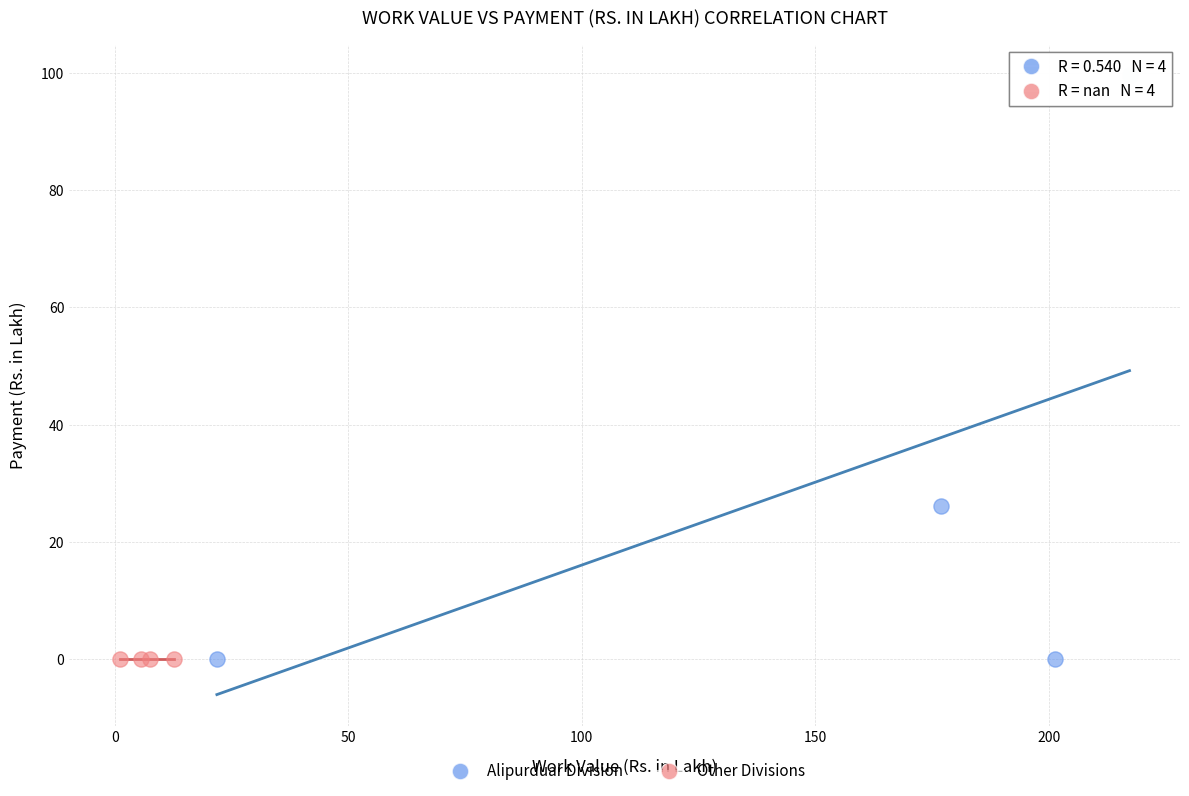

What are all the series names shown in the legend?

Alipurduar Division, Other Divisions